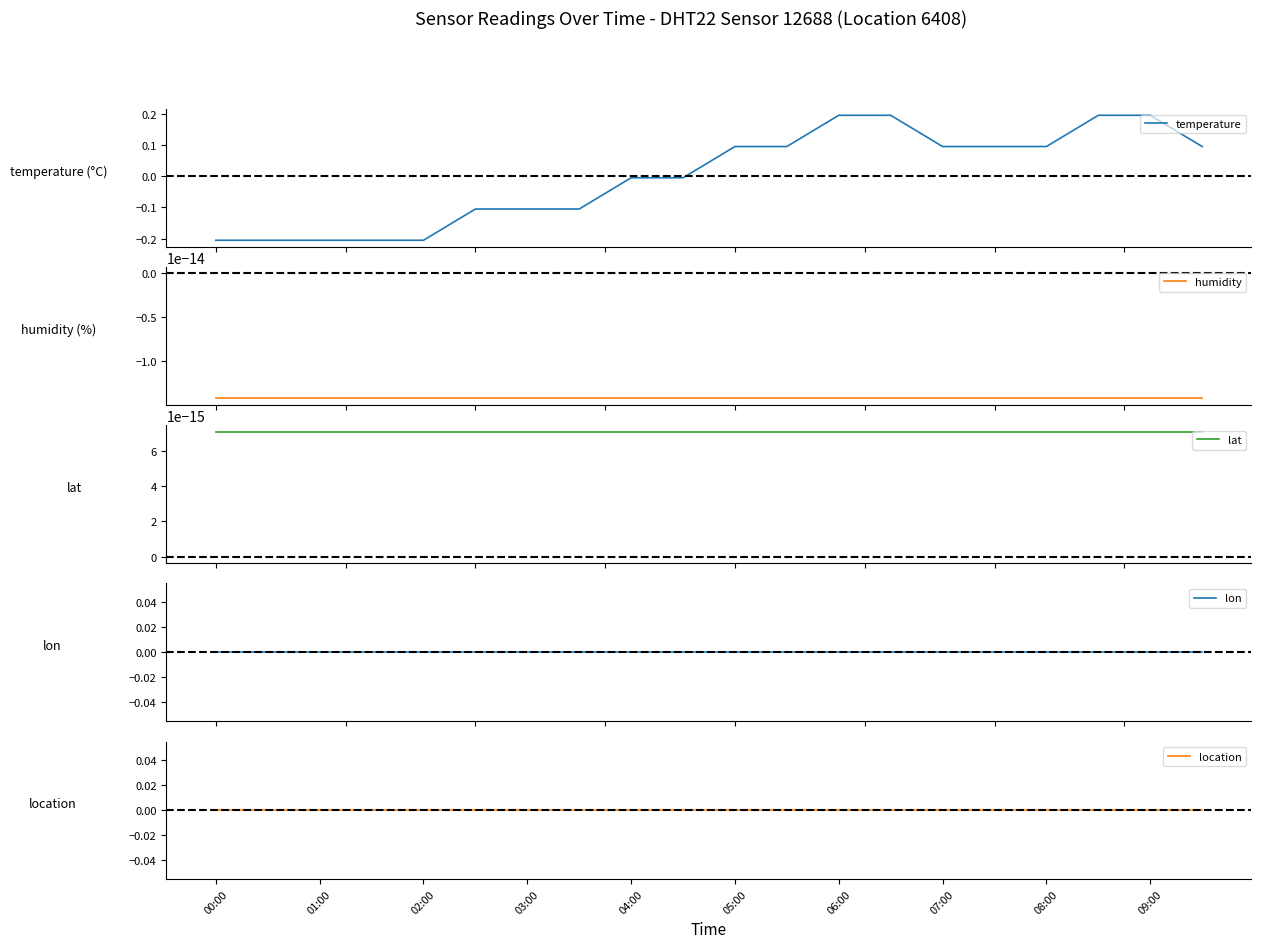

Is it true that lat equals 0.0 at 17?

True